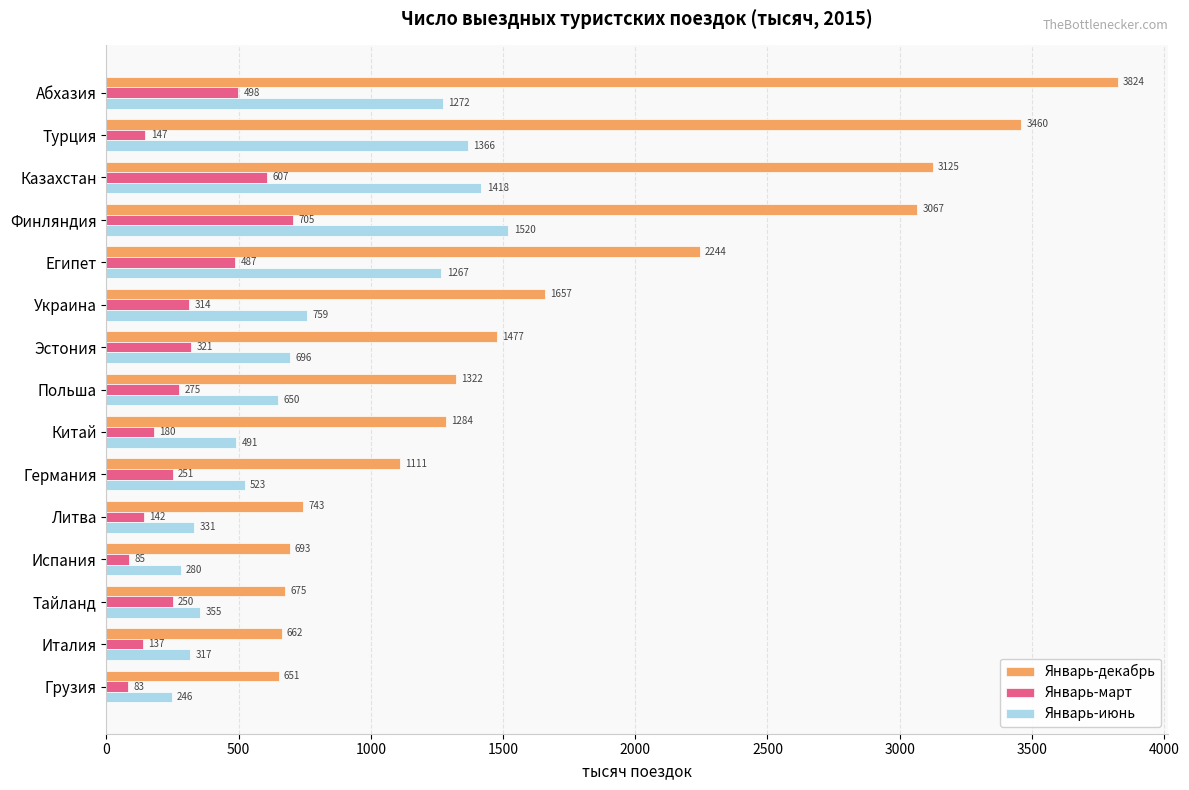

List the series in order of their peak value, highest first.

Январь-декабрь, Январь-июнь, Январь-март